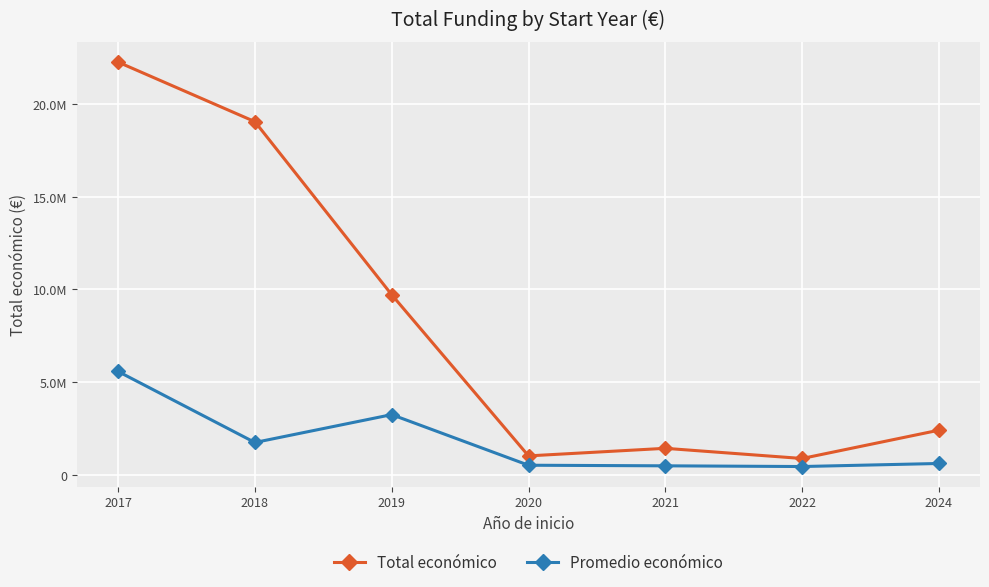

Rank the series at 2018 from lowest to highest value.

Promedio económico, Total económico